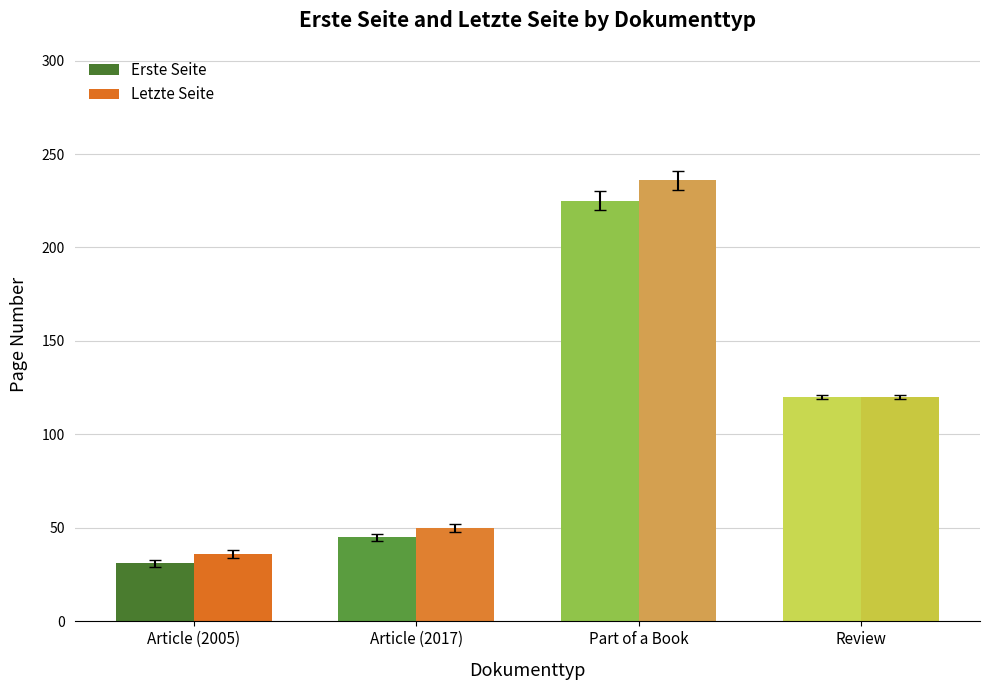

Which series has the largest total across all categories?

Letzte Seite